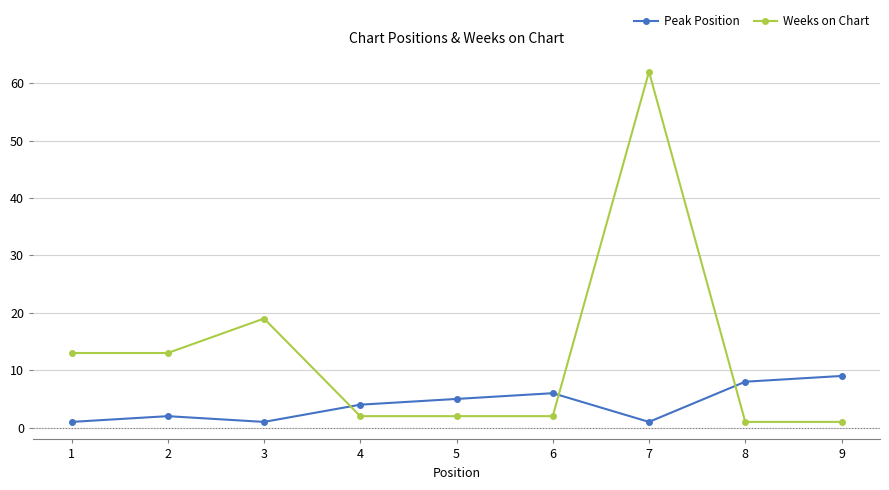

Count the number of data series in this chart.

2